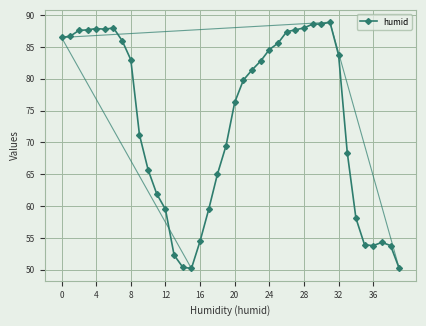

True or false: there are more than 1 points higher than both neighbors.

True